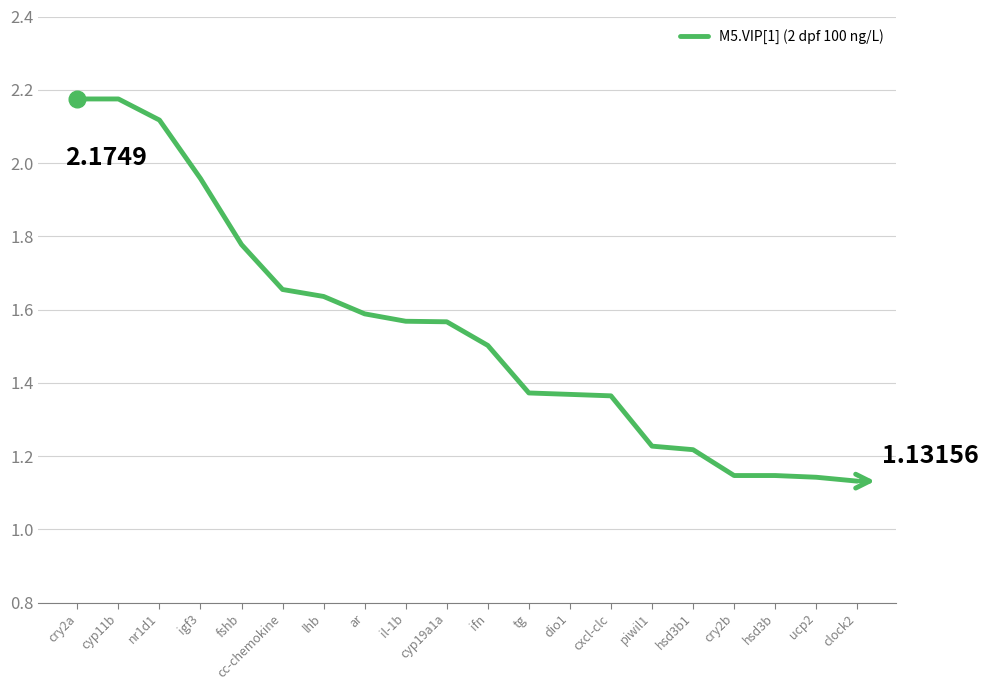

What is the difference between the maximum and minimum values?

1.0